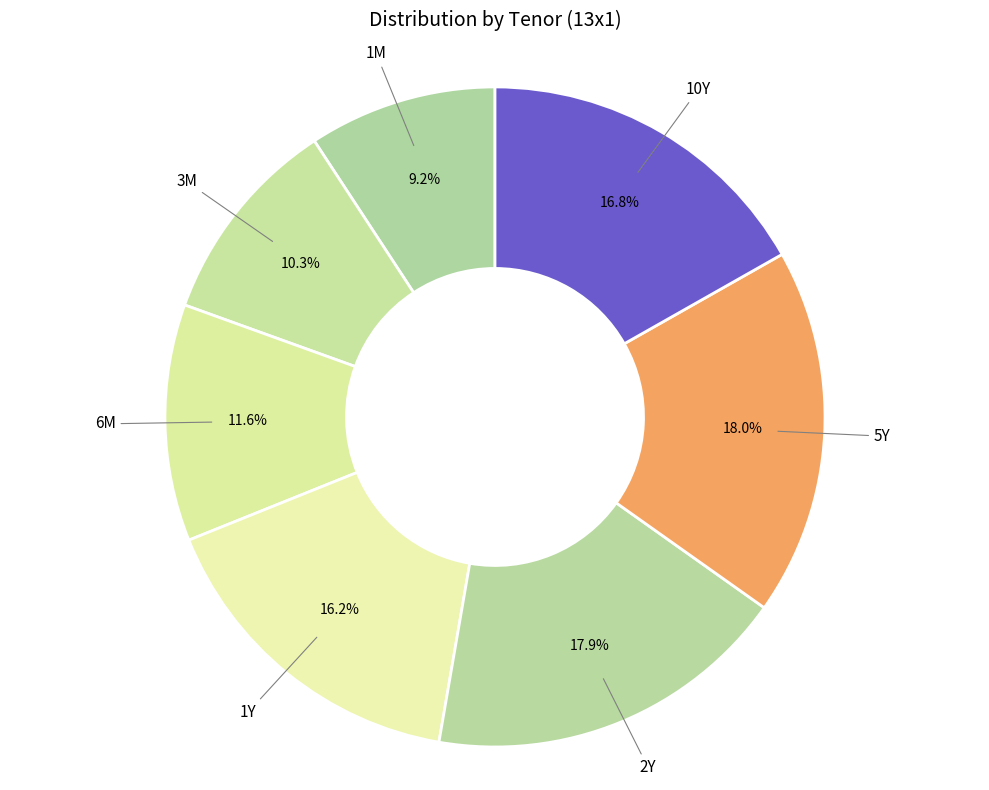

To the nearest percent, what percentage of the pie is 1Y?

16%